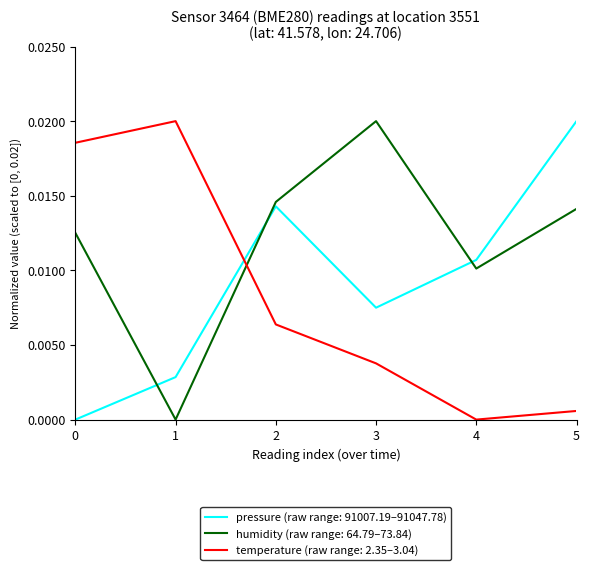

Which series ends up on top after the final intersection of humidity (raw range: 64.79–73.84) and temperature (raw range: 2.35–3.04)?

humidity (raw range: 64.79–73.84)